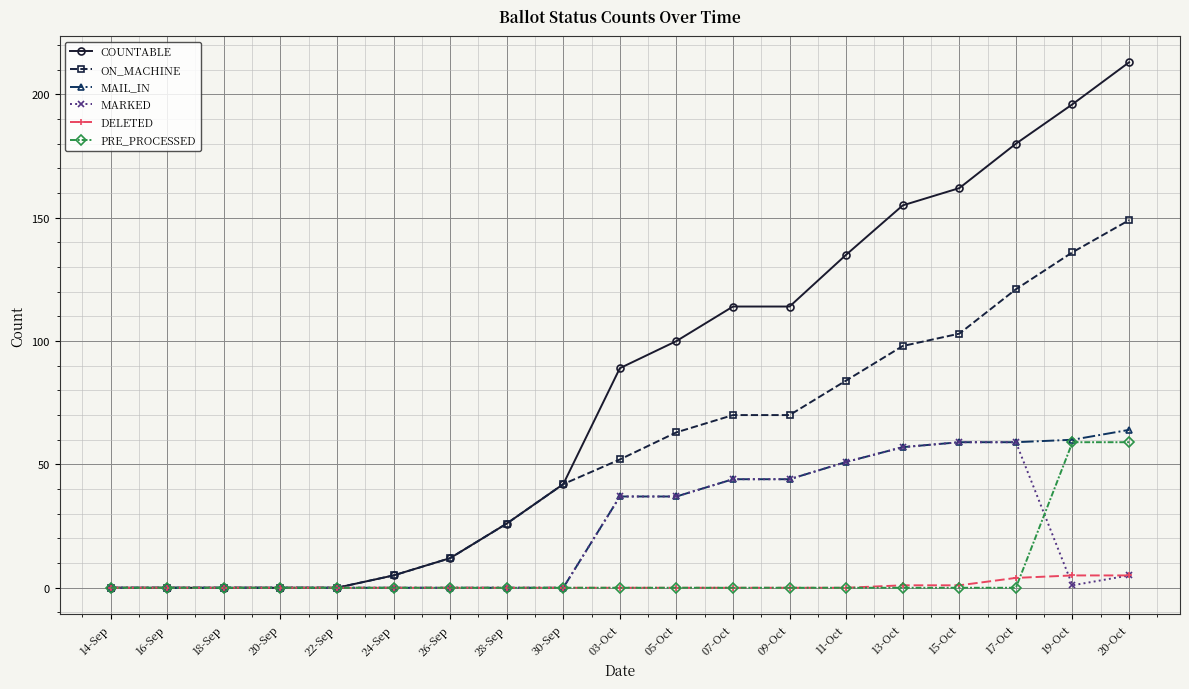

What position from the right is 09-Oct?

7